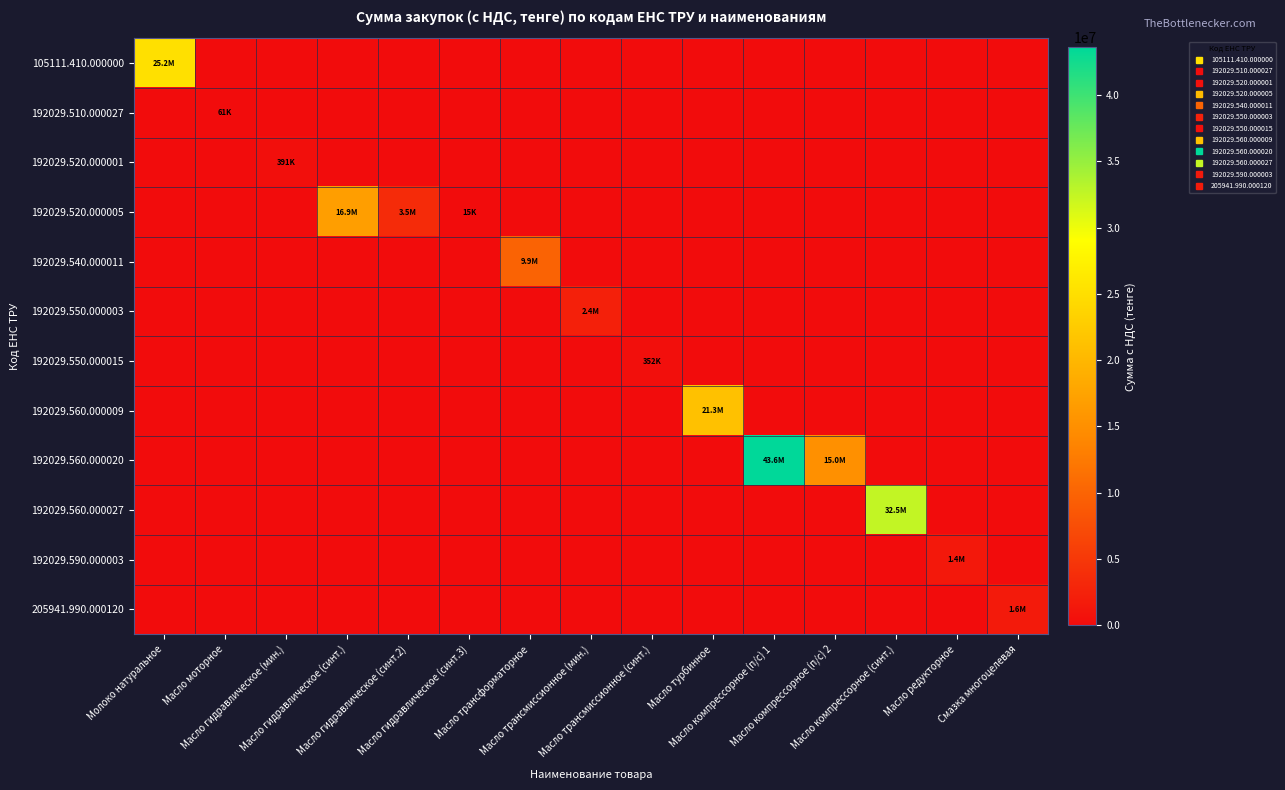

What is the difference between the highest and lowest values at Масло компрессорное (синт.)?

32491200.0